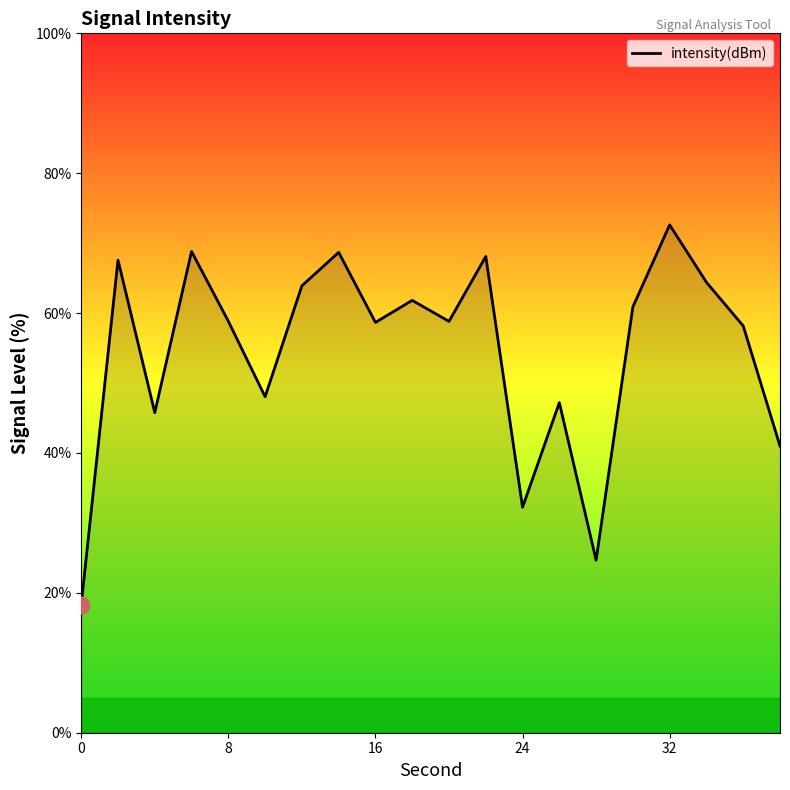

What is the minimum value shown in the chart?

18.3